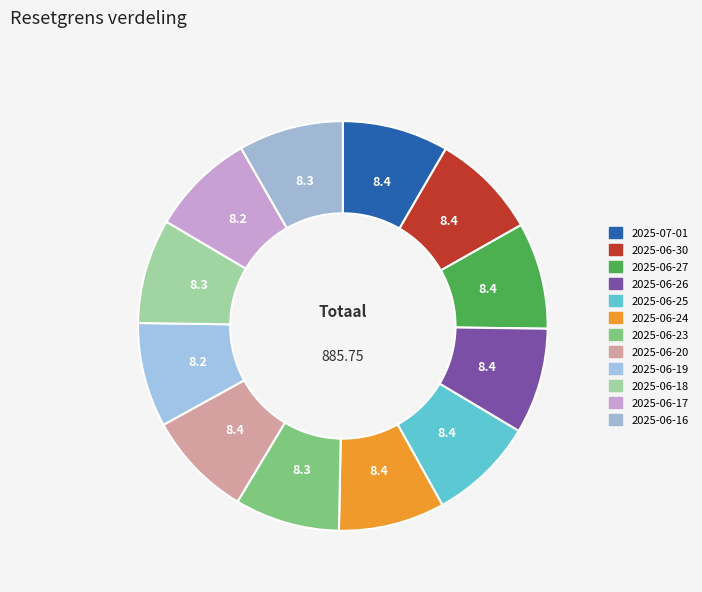

What is the smallest slice in the pie chart?

2025-06-17